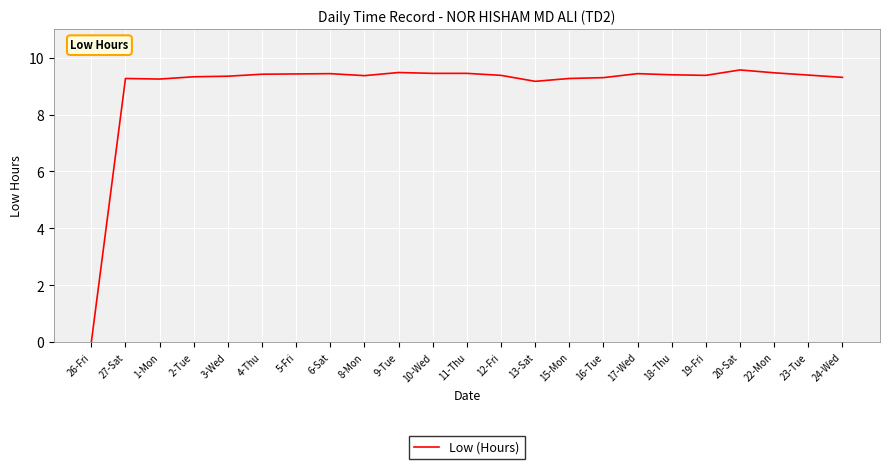

What position from the left is 9-Tue?

10